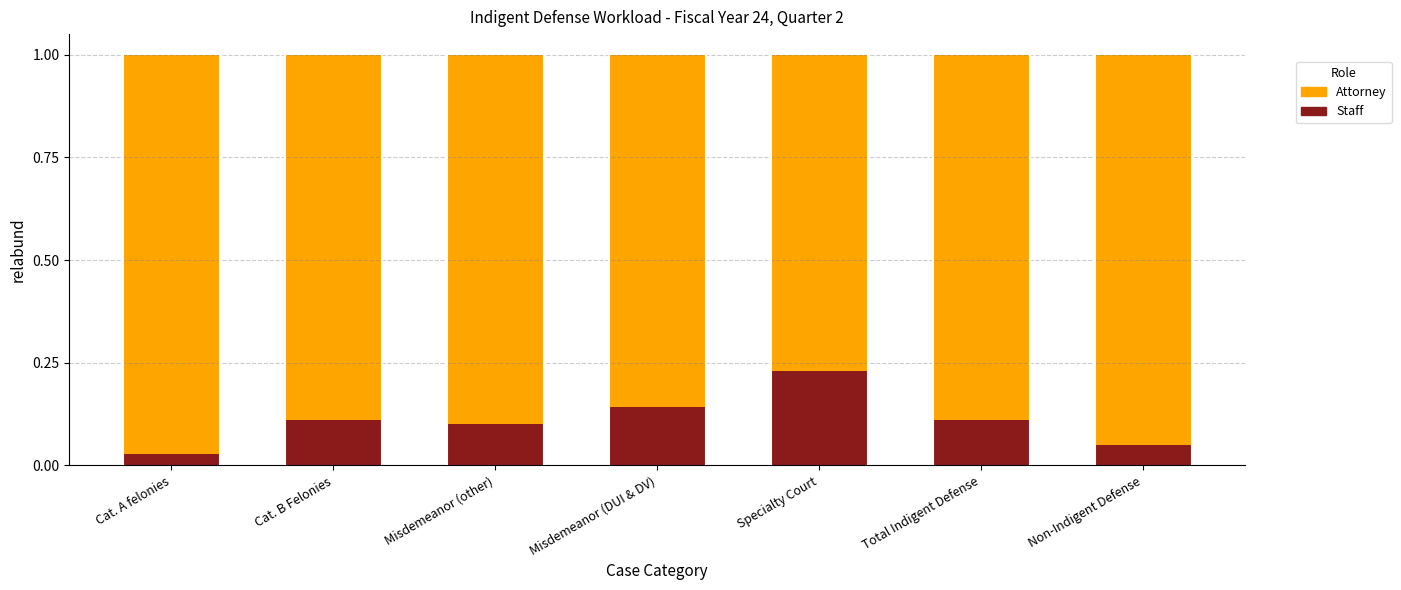

At which label does Staff reach its peak?

Specialty Court